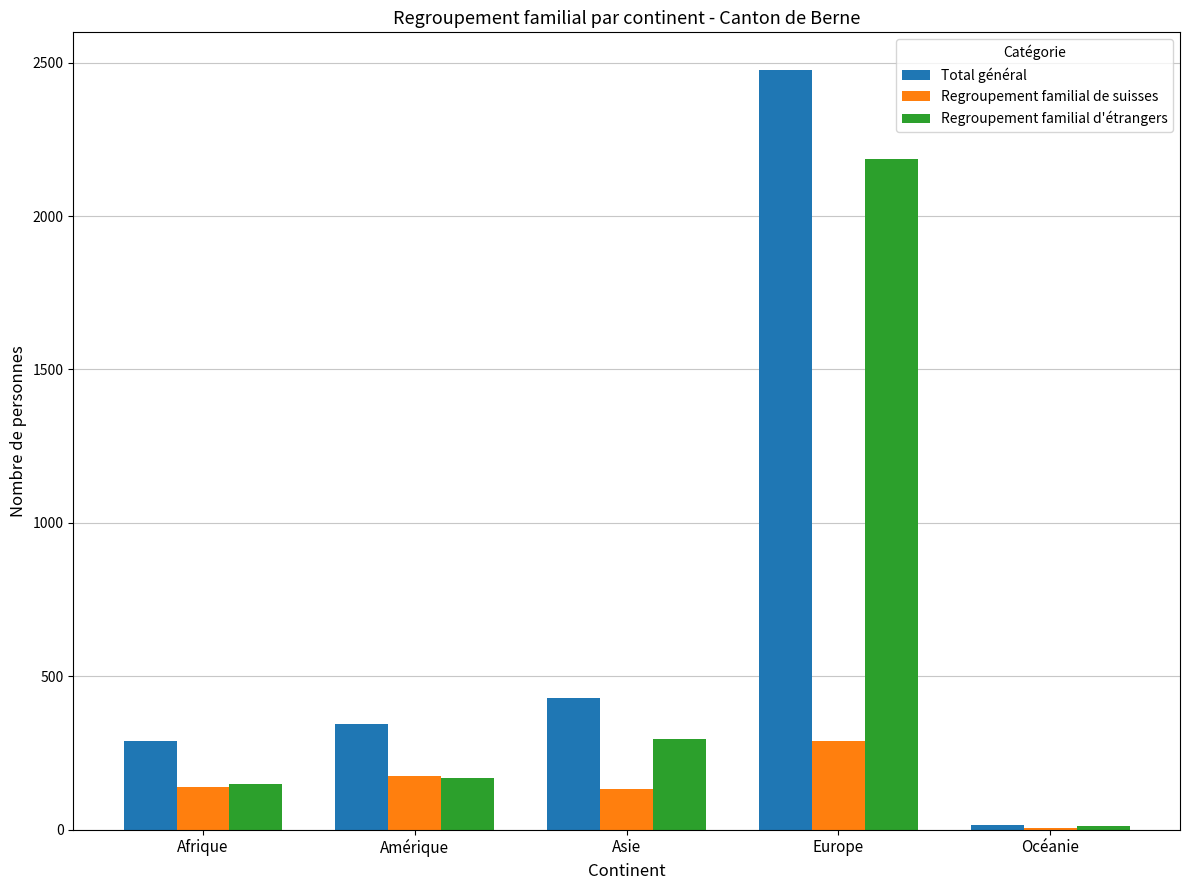

True or false: Total général has a value of 214 at Asie.

False